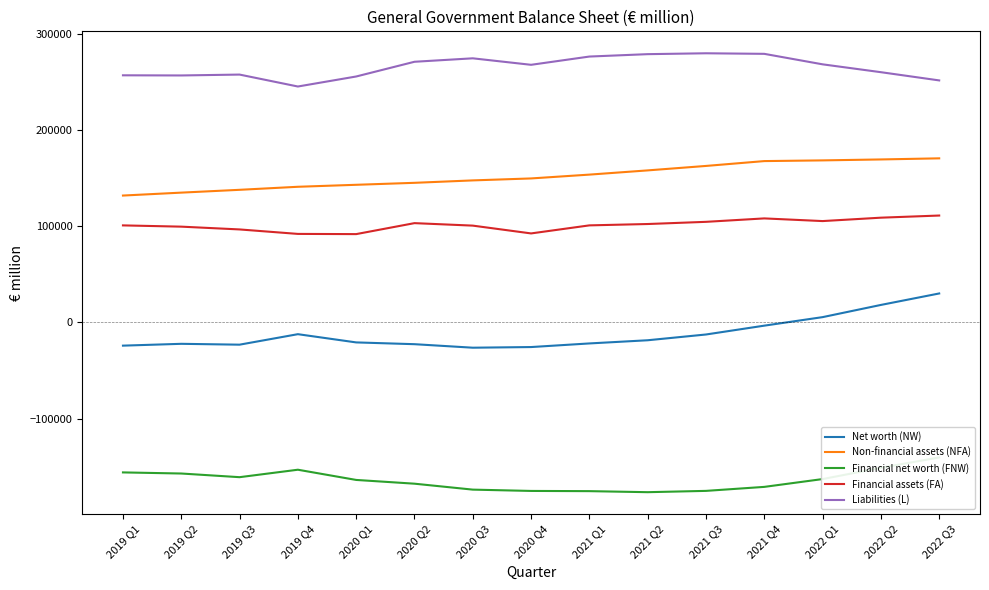

Rank the categories by Non-financial assets (NFA) value from highest to lowest.

2022 Q3, 2022 Q2, 2022 Q1, 2021 Q4, 2021 Q3, 2021 Q2, 2021 Q1, 2020 Q4, 2020 Q3, 2020 Q2, 2020 Q1, 2019 Q4, 2019 Q3, 2019 Q2, 2019 Q1